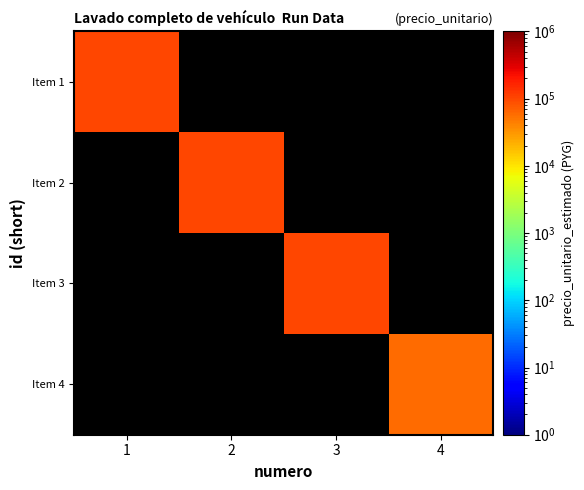

What is the highest value of the Item 1 series?

100000.0